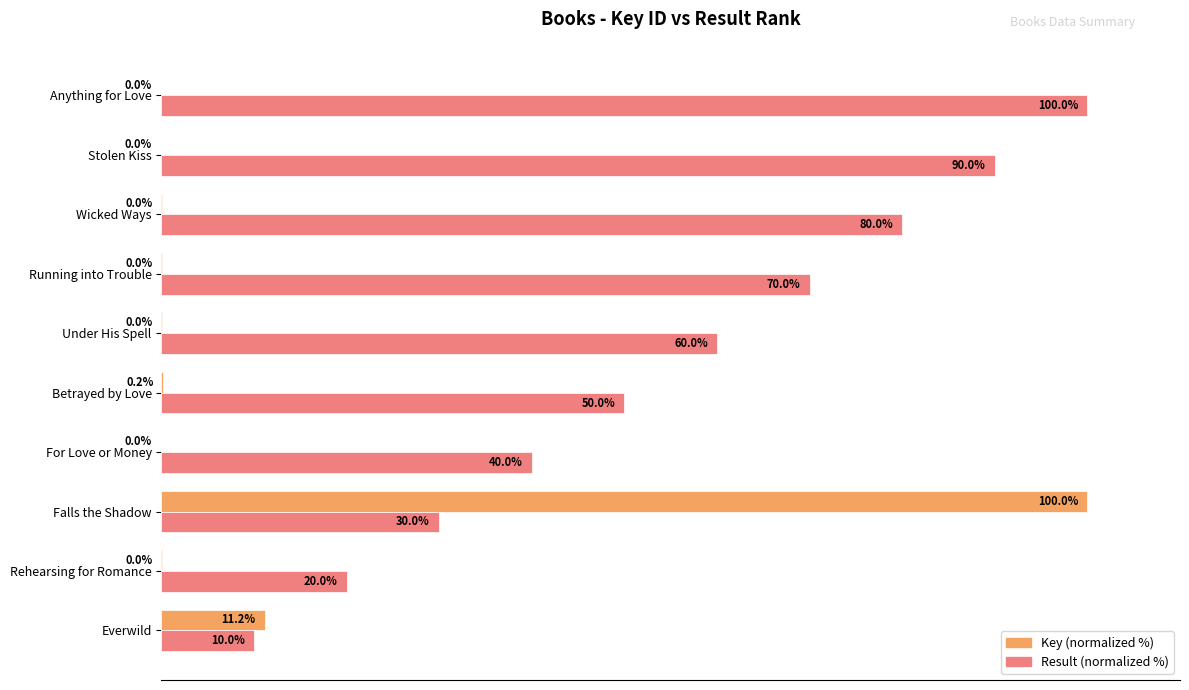

Is the value of Key (normalized %) at Running into Trouble greater than the value of Result (normalized %) at Betrayed by Love?

No